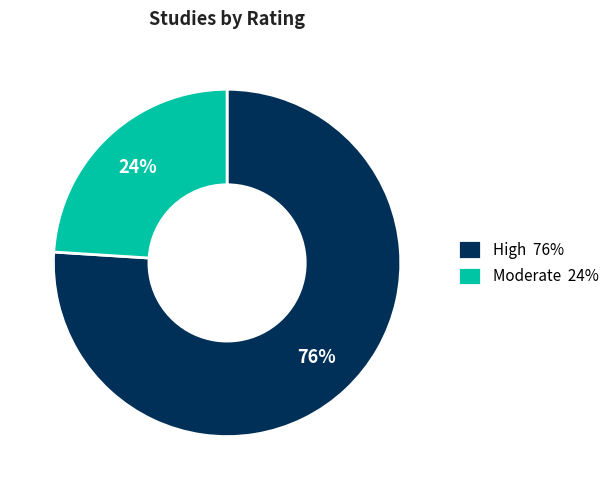

Is there any slice that represents more than half of the pie?

Yes